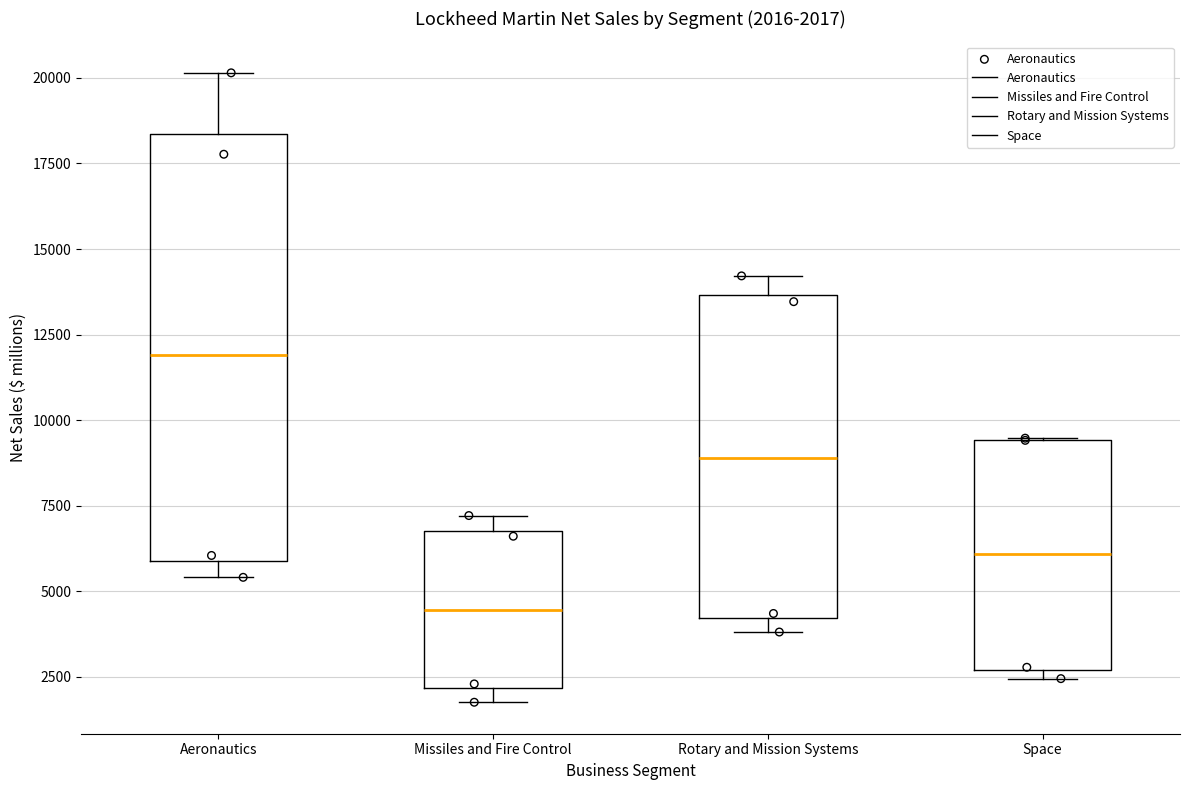

Comparing the boxes themselves (not the whiskers), which one is the tallest?

Aeronautics